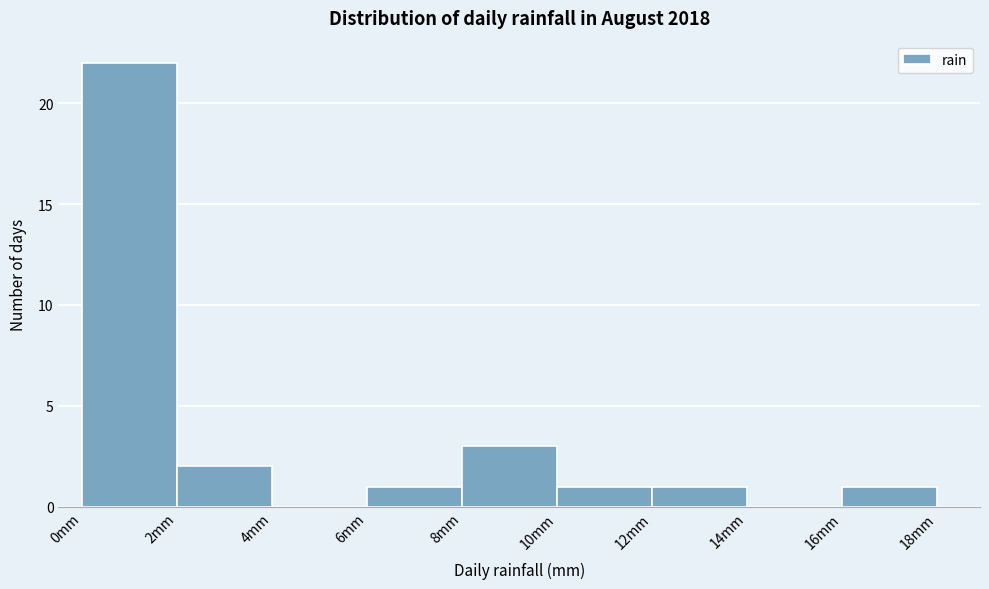

Reading left to right, transcribe this chart: for each bar, give the range it covers on the x-axis and its height. The values are not printed on the chart, so give them approximately, as read against the axis.

0 to 2: 22
2 to 4: 2
4 to 6: 0
6 to 8: 1
8 to 10: 3
10 to 12: 1
12 to 14: 1
14 to 16: 0
16 to 18: 1